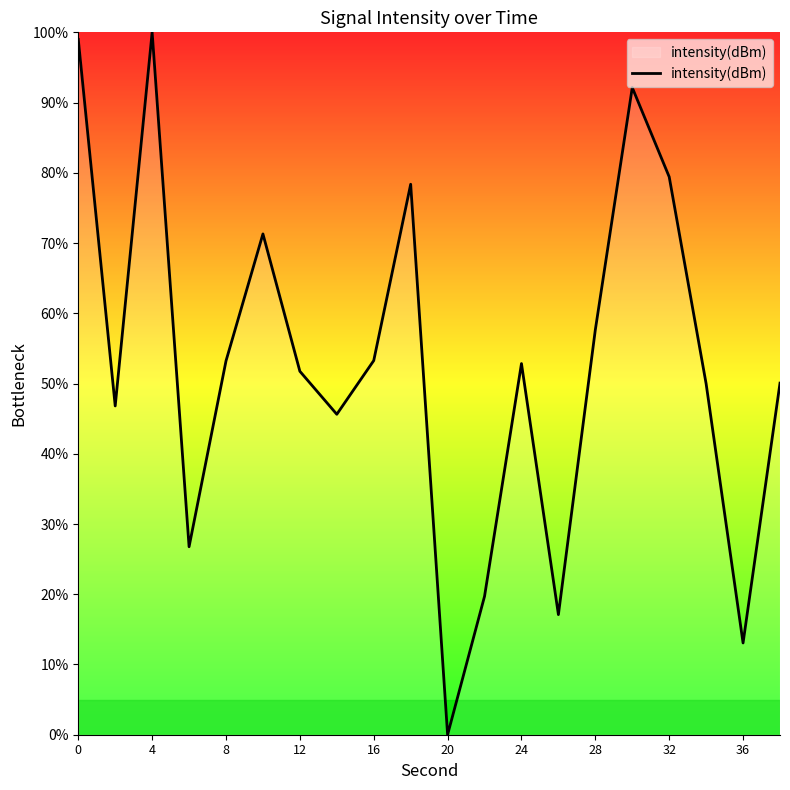

What is the greatest value displayed?

100.0